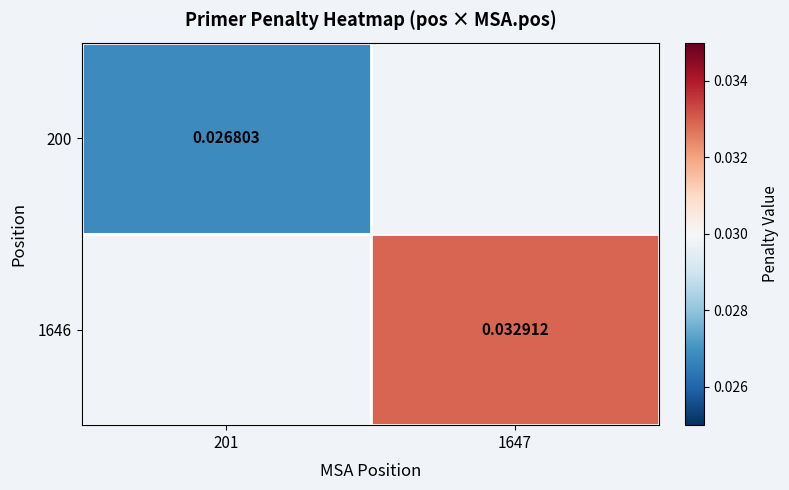

Which category has the lowest value across all series?

201